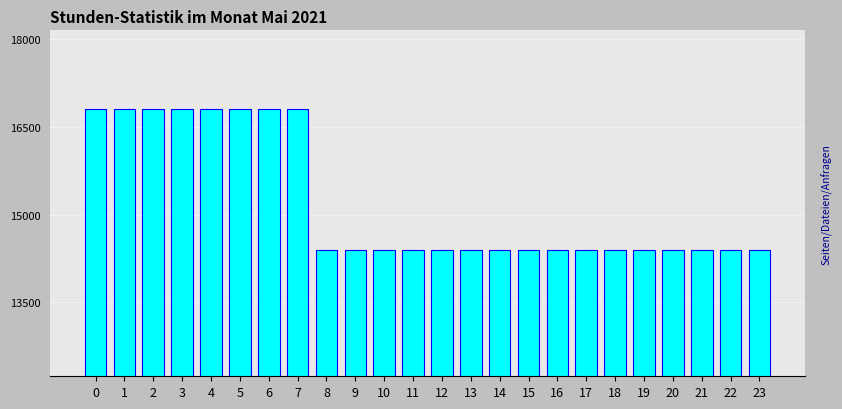

Reading left to right, what are all the values shown in this chart?

0=16800	1=16800	2=16800	3=16800	4=16800	5=16800	6=16800	7=16800	8=14400	9=14400	10=14400	11=14400	12=14400	13=14400	14=14400	15=14400	16=14400	17=14400	18=14400	19=14400	20=14400	21=14400	22=14400	23=14400